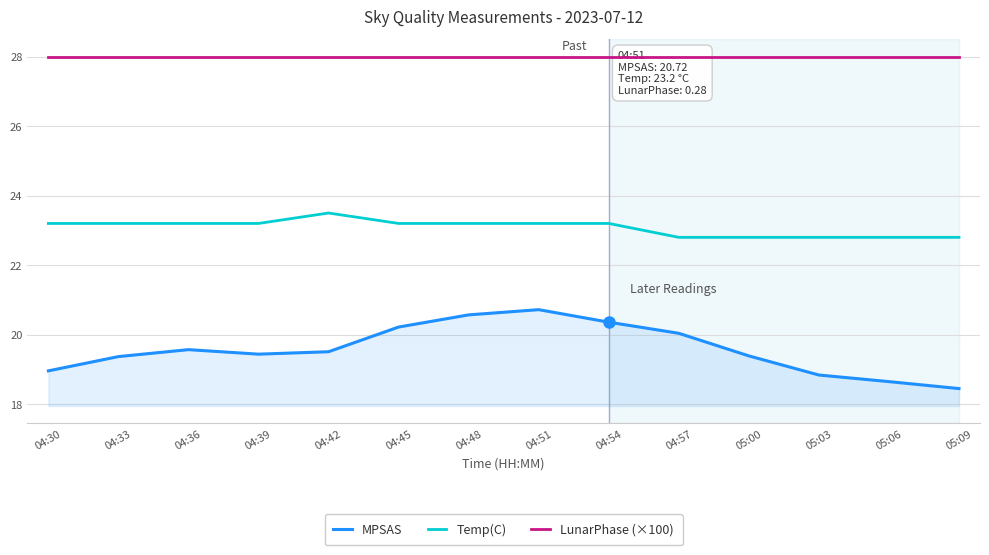

At 04:54, list the series in order from largest to smallest.

LunarPhase (×100), Temp(C), MPSAS